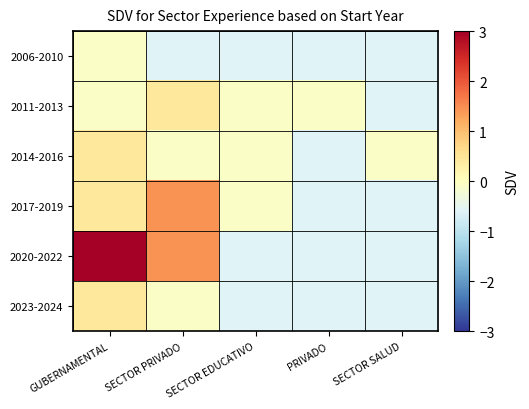

Between SECTOR PRIVADO and PRIVADO, which is larger?

SECTOR PRIVADO